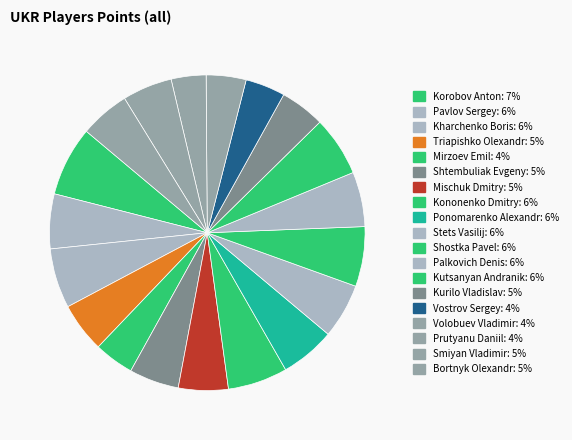

How many segments does this pie chart have?

19